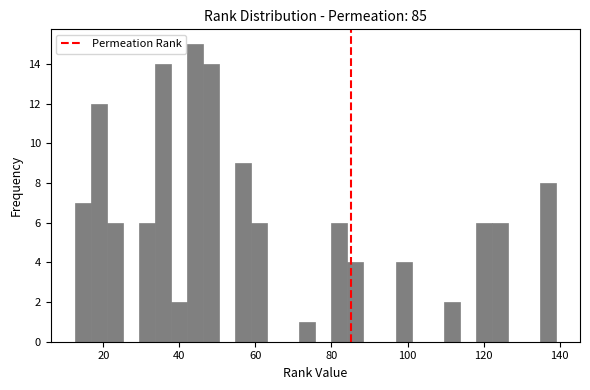

Around what value on the x-axis is the tallest bar? Give the approximate position of its centre, as read against the axis.

44